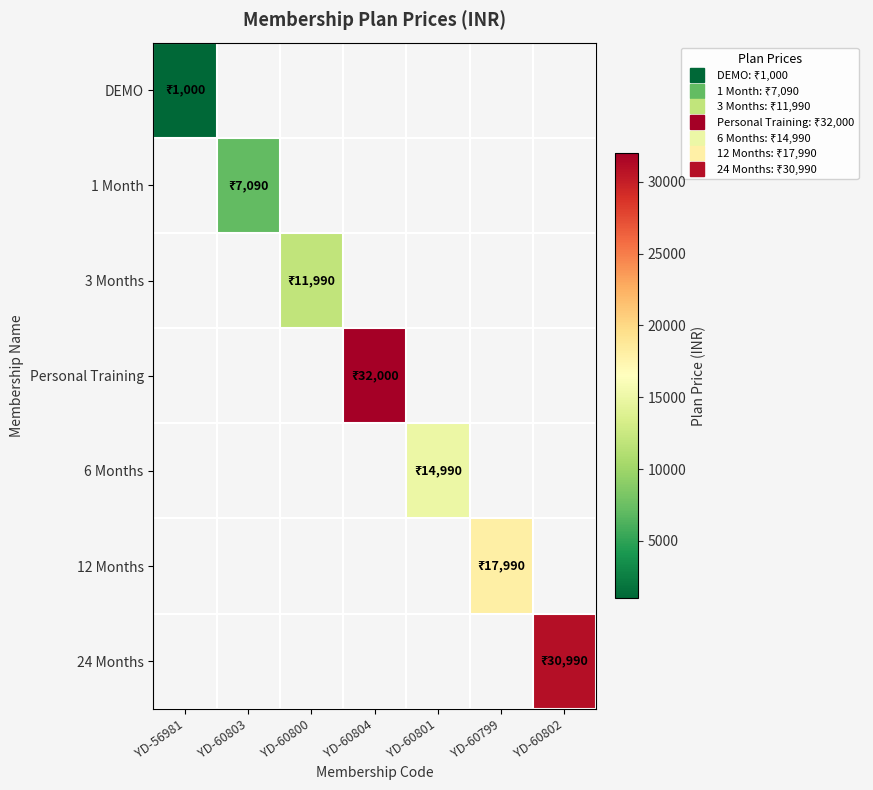

What is the maximum value shown in the chart?

32000.0